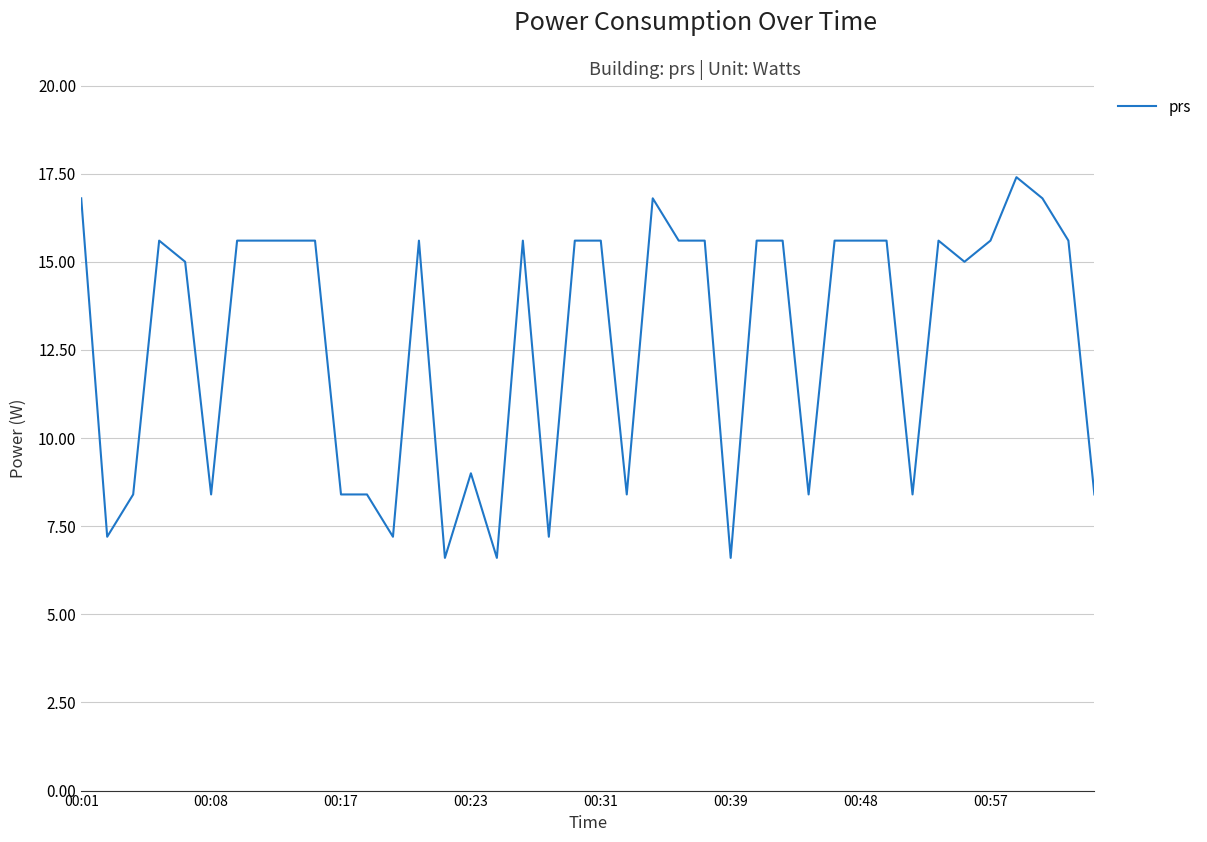

What is the difference between the maximum and minimum values?

10.8